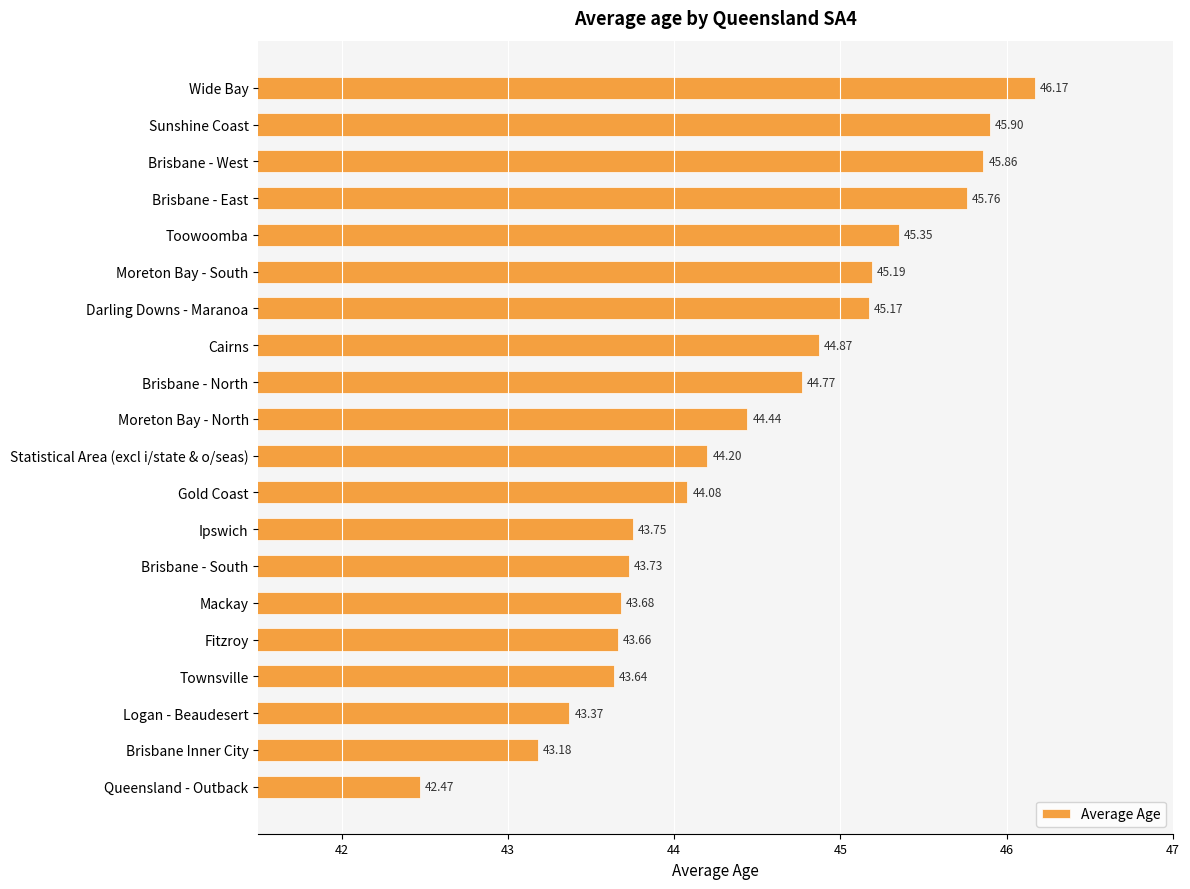

Which category has the lowest value across all series?

Queensland - Outback